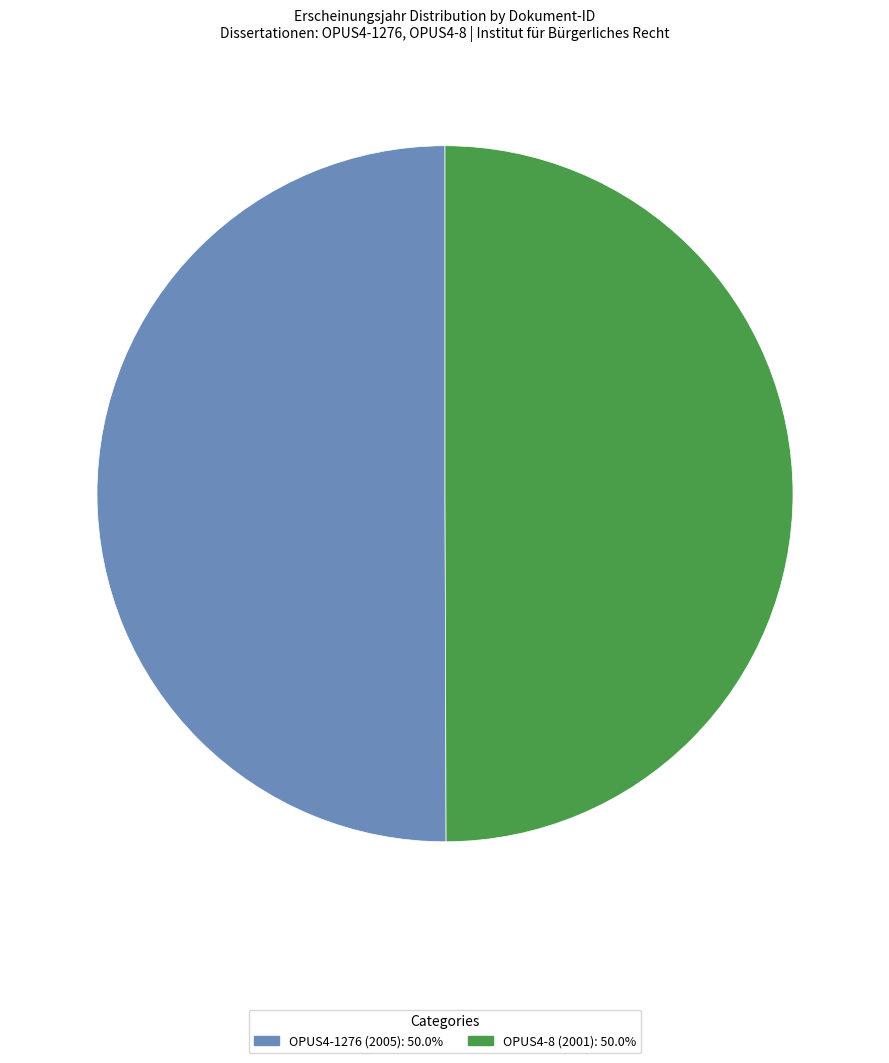

To the nearest percent, what portion does OPUS4-8 (2001) represent?

50%